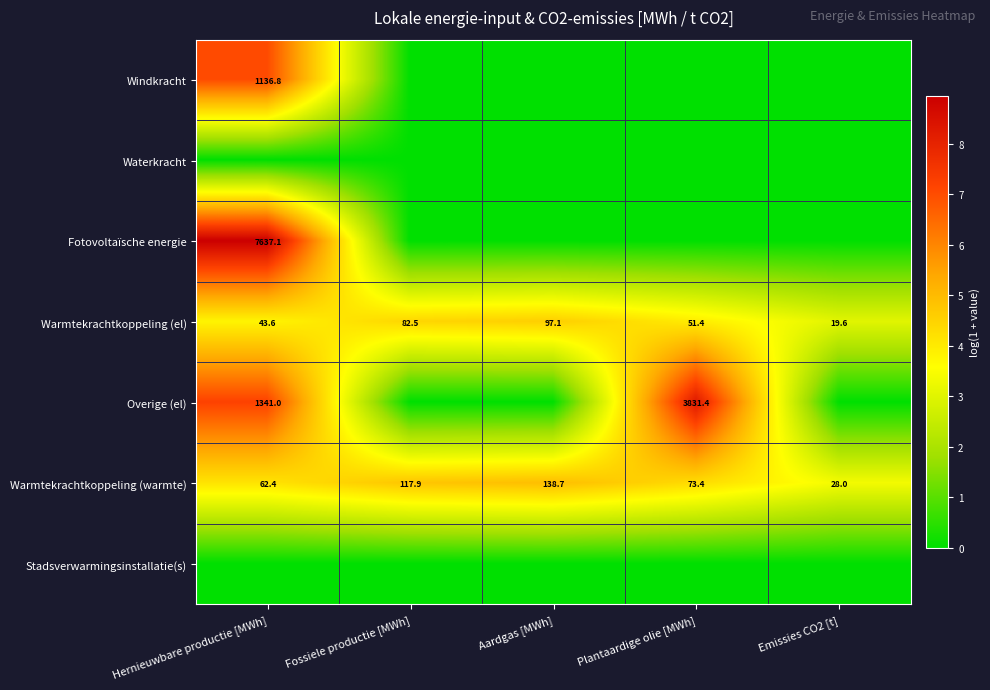

Which label corresponds to the smallest value in the chart?

Fossiele productie [MWh]